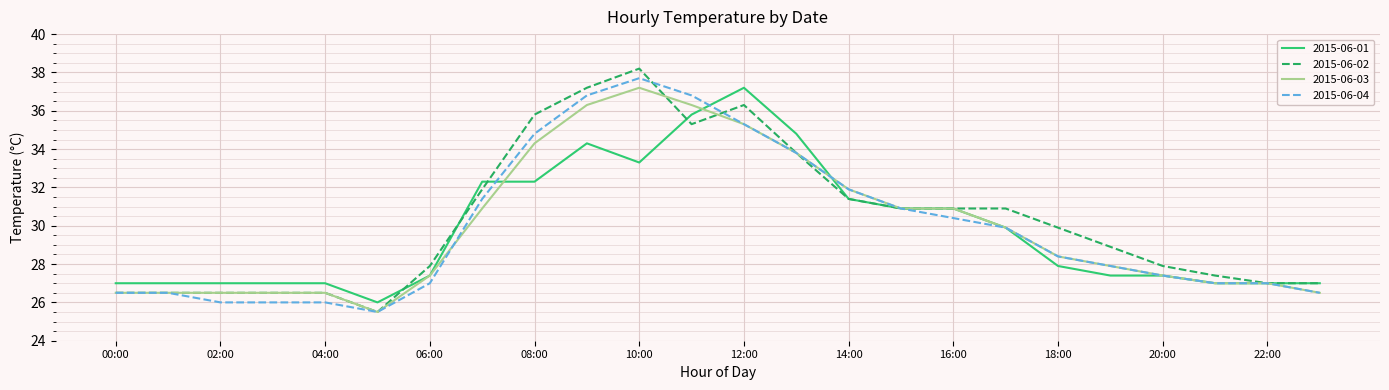

What is the greatest value displayed?

38.2